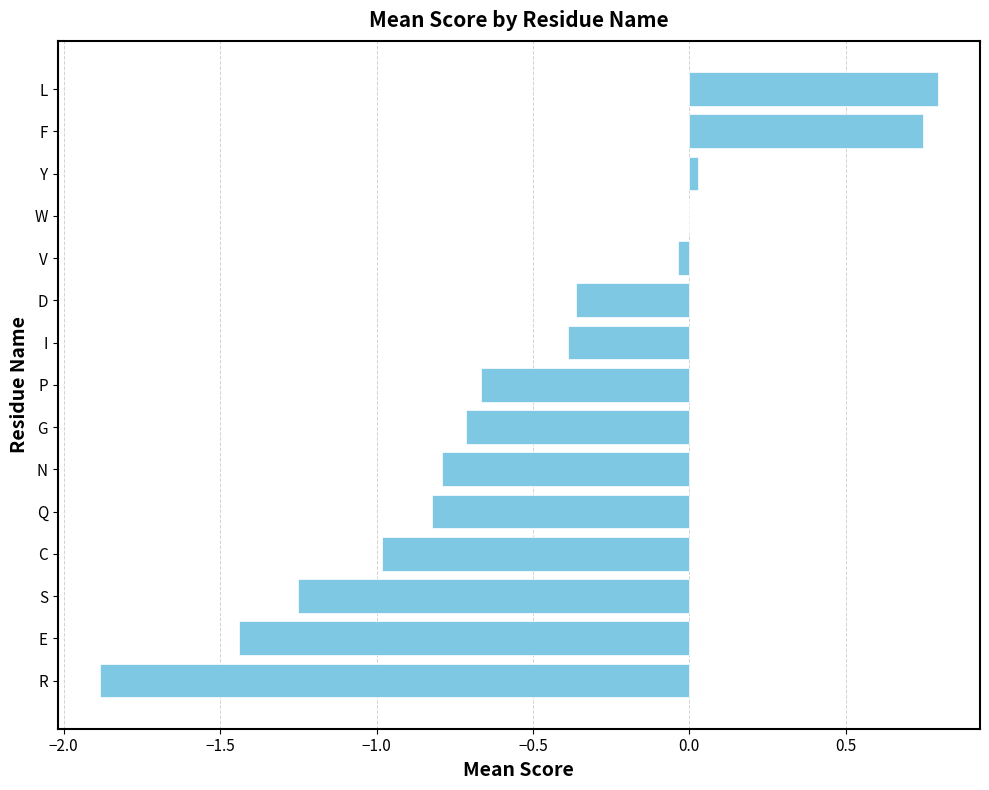

Does the chart contain stacked bars?

No